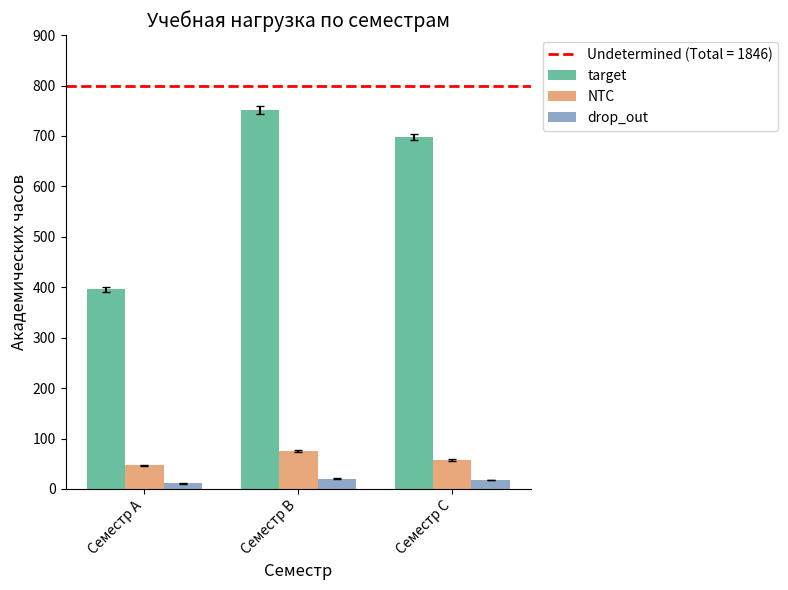

At which category is the sum across all series the highest?

Семестр B